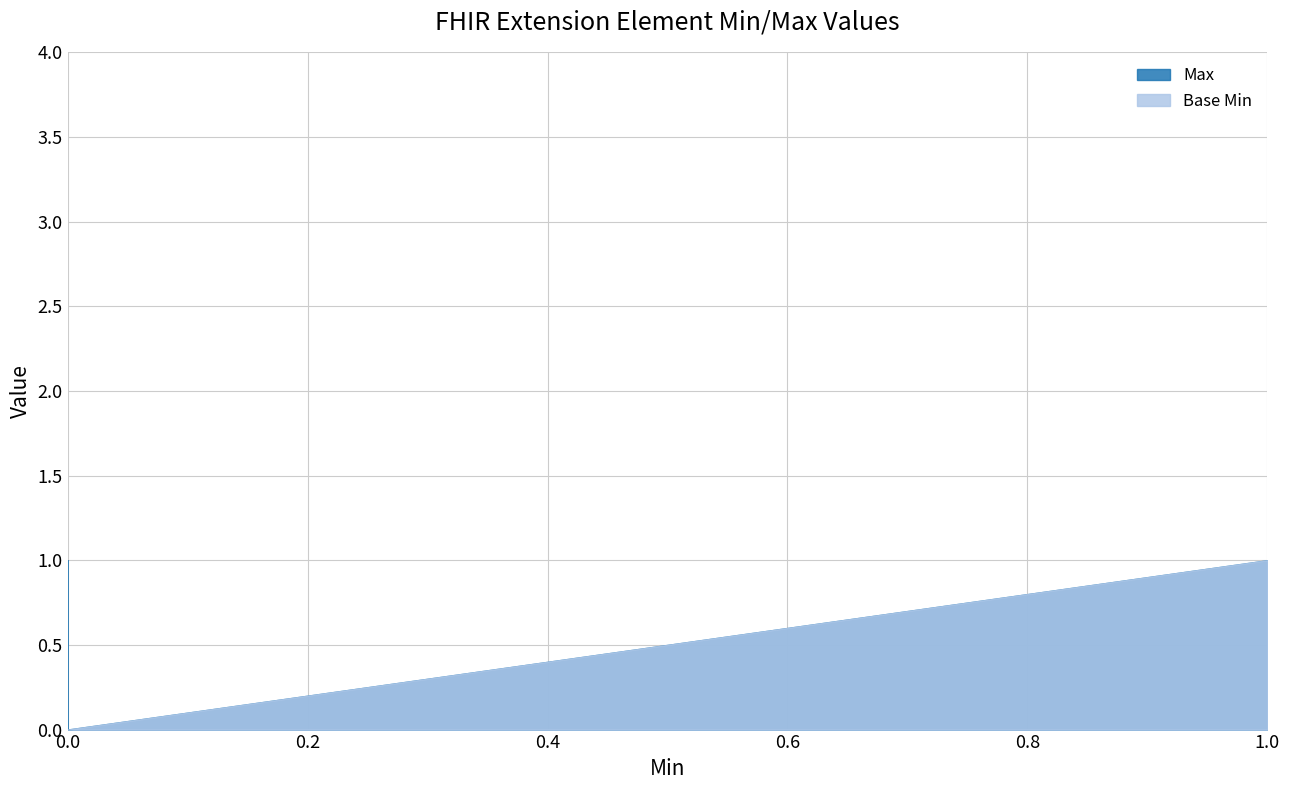

How many interior local valleys does the Max series have?

1